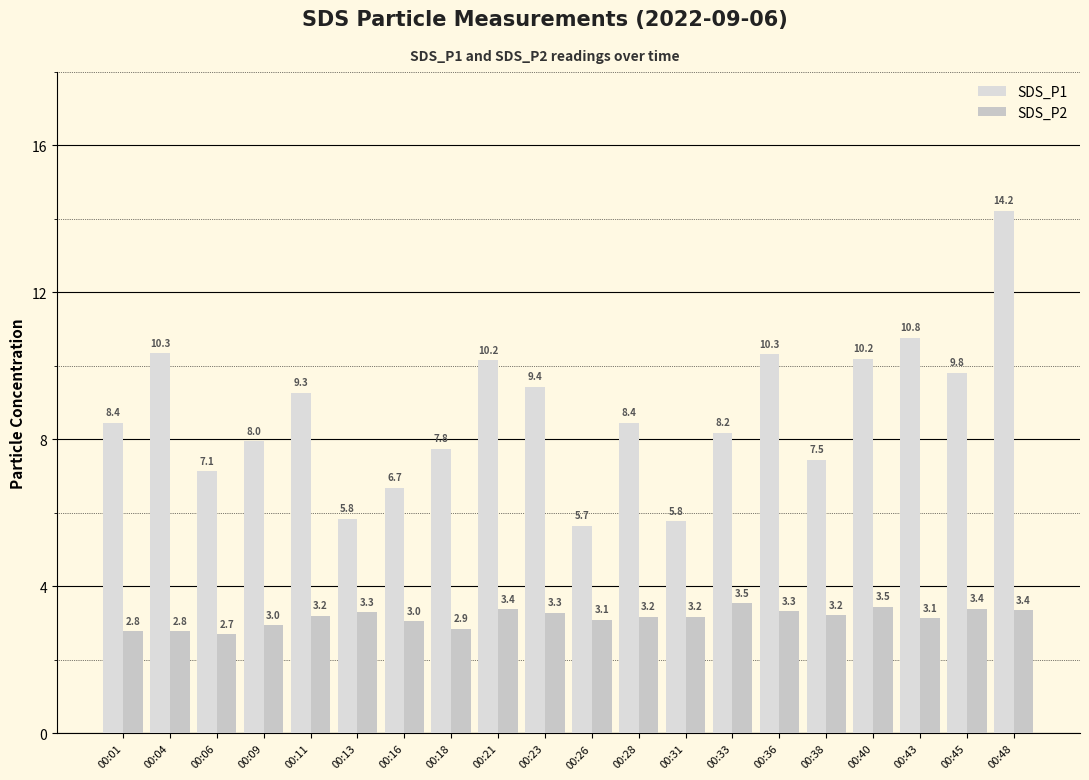

Between 00:21 and 00:28, which series saw the biggest shift?

SDS_P1